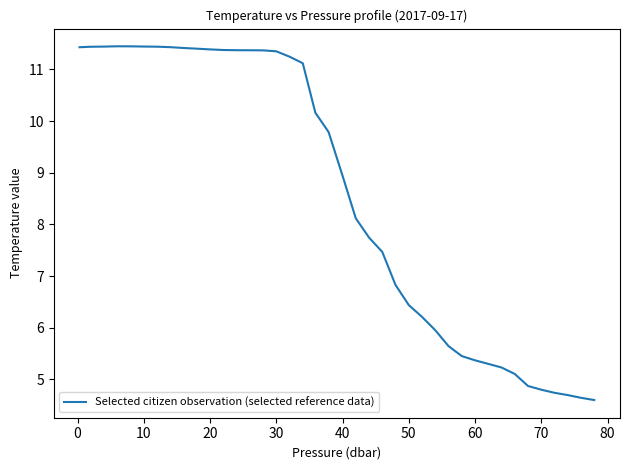

What is the maximum value shown in the chart?

11.4